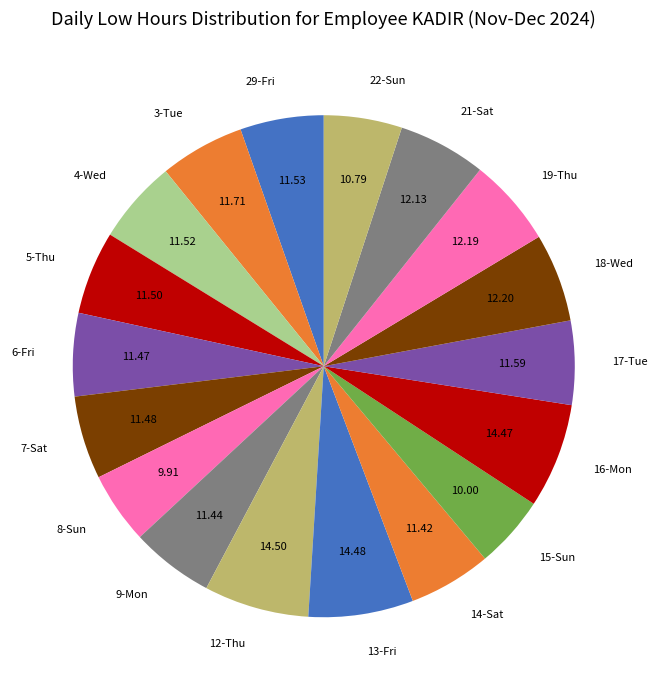

Do 17-Tue and 5-Thu together represent more than half of the pie?

No